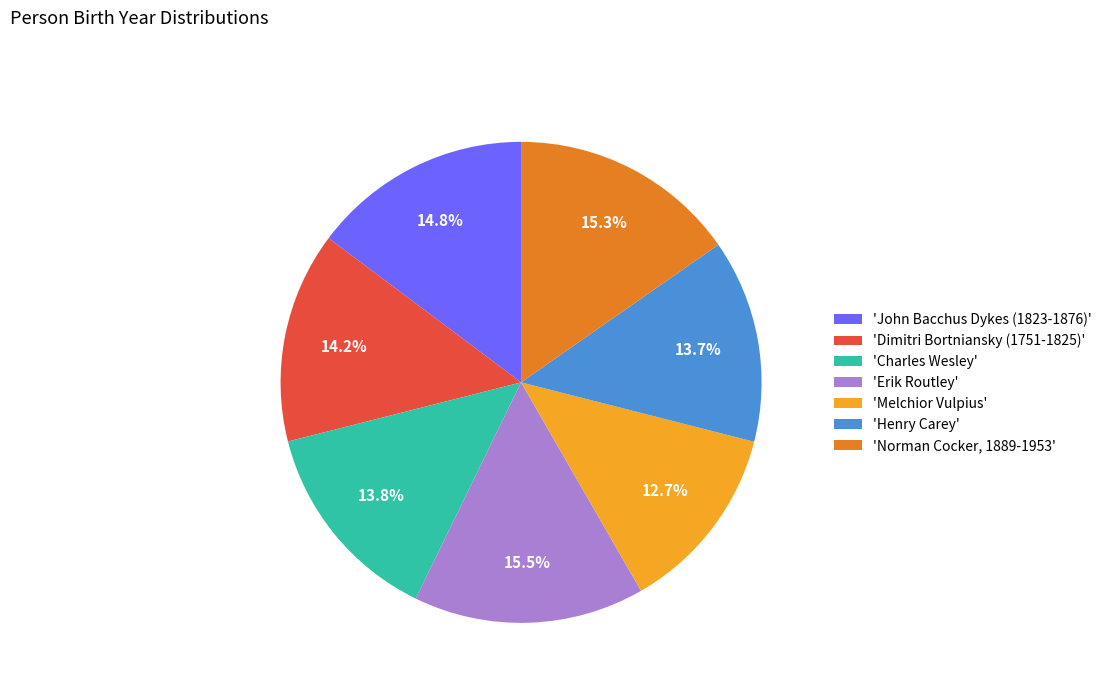

Which category has the smallest portion of the pie?

'Melchior Vulpius'